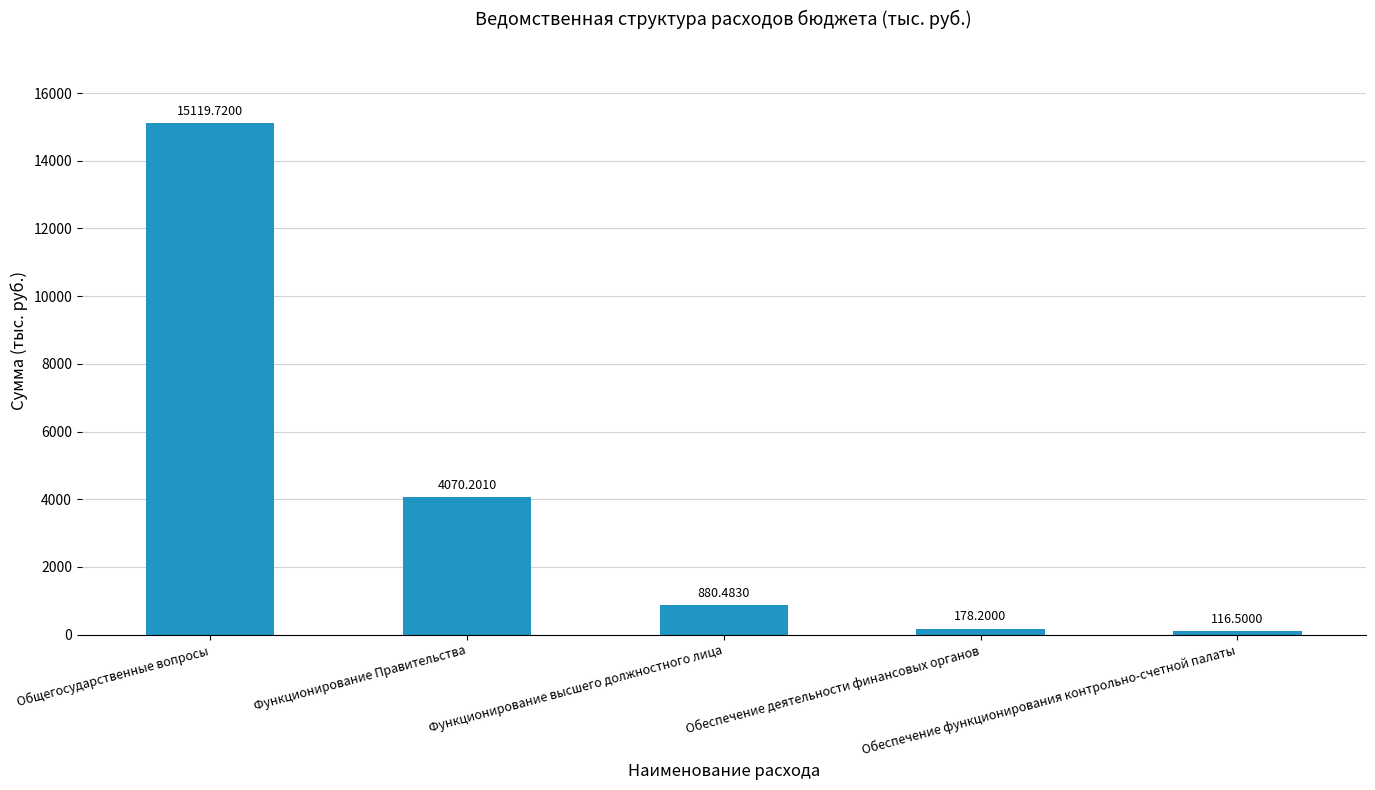

What is the difference between the values at Функционирование высшего должностного лица and Обеспечение деятельности финансовых органов?

702.3